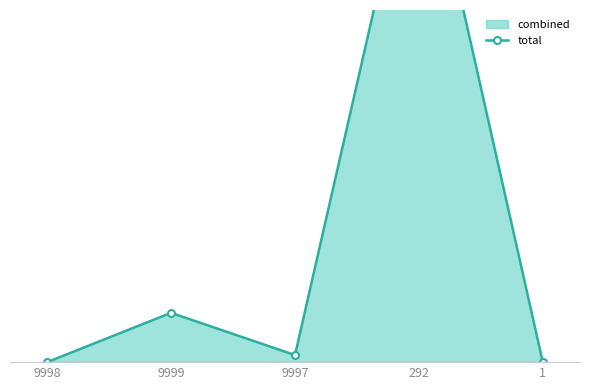

How many interior local peaks (higher than both neighbors) does the data have?

2